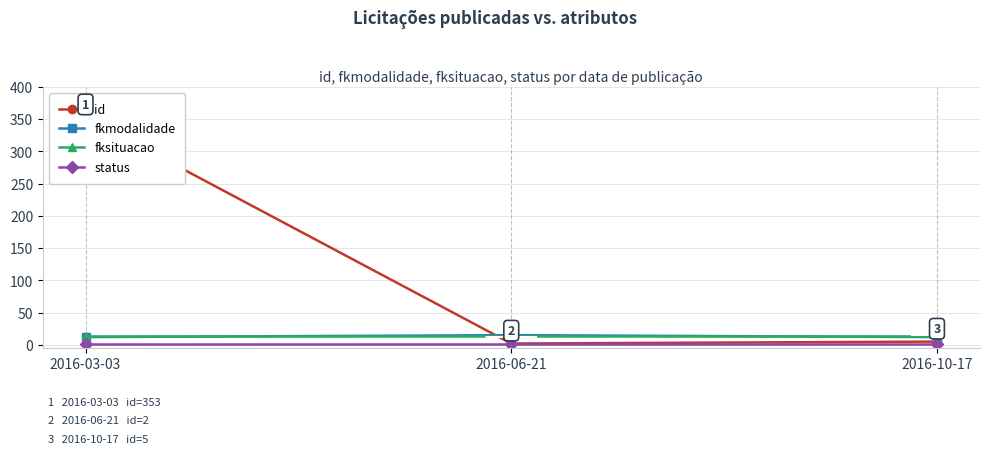

What position from the left is 2016-03-03?

1